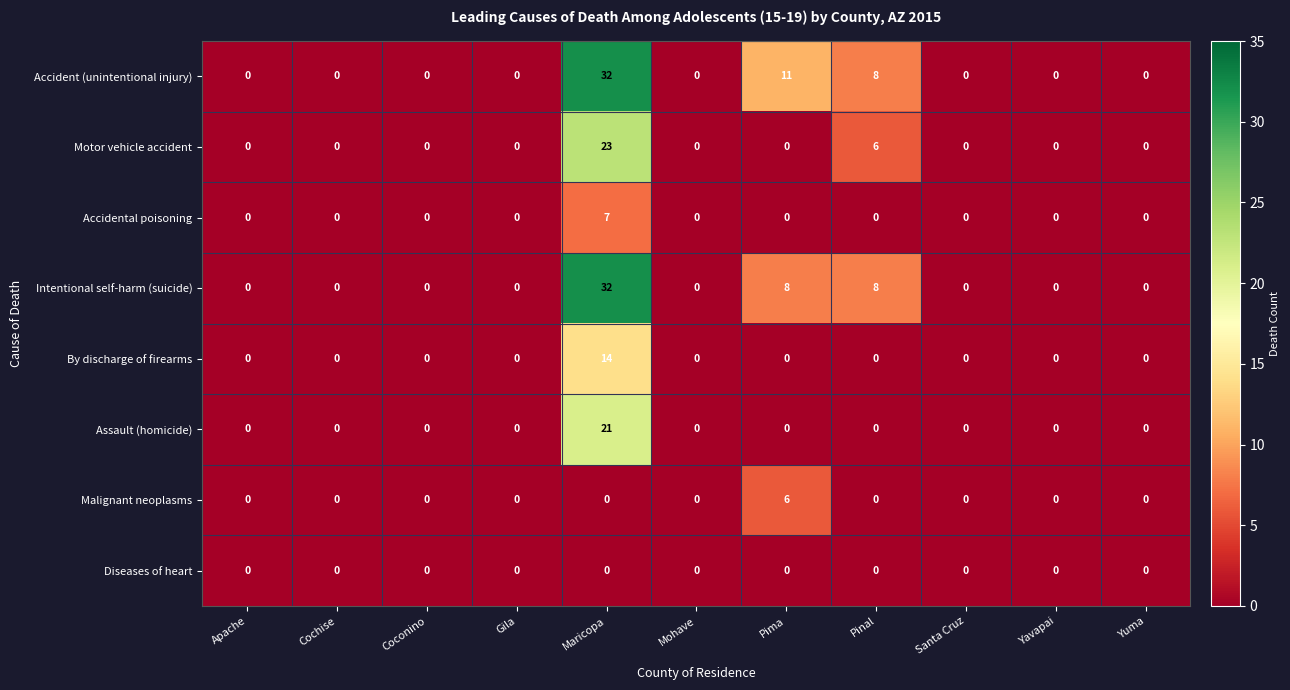

At which category is the sum across all series the highest?

Maricopa